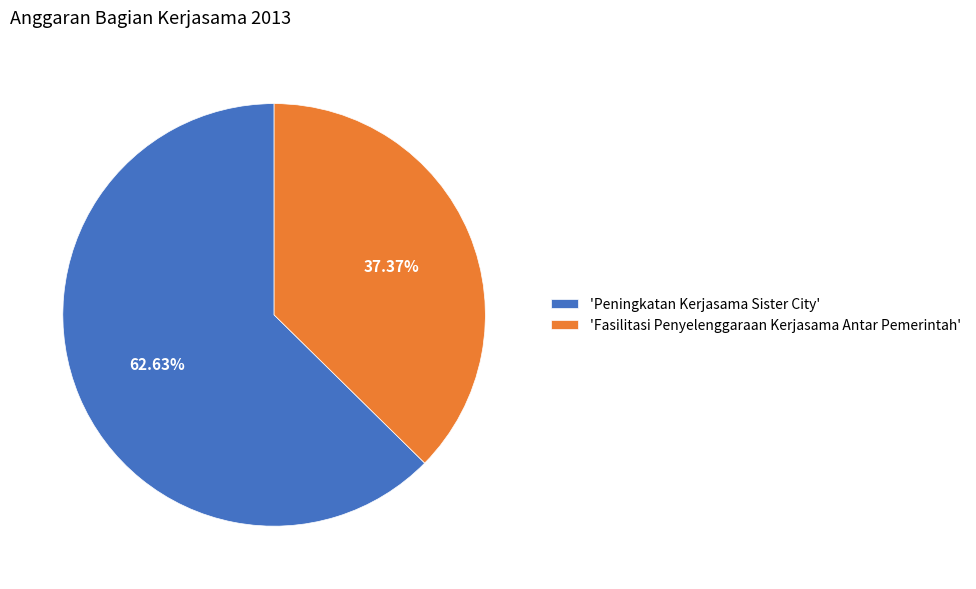

Which has a higher value, 'Peningkatan Kerjasama Sister City' or 'Fasilitasi Penyelenggaraan Kerjasama Antar Pemerintah'?

'Peningkatan Kerjasama Sister City'